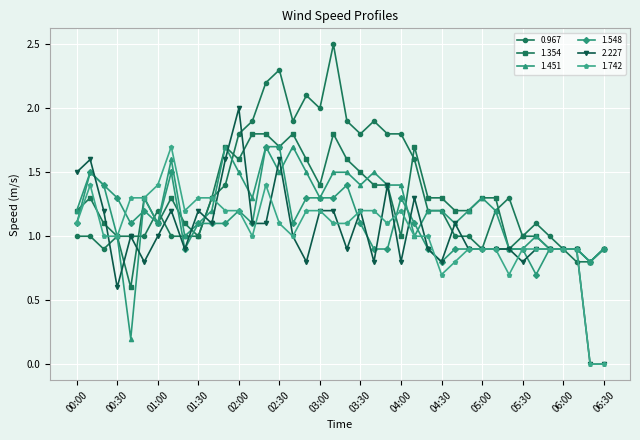

Which series has the widest spread of values?

2.227